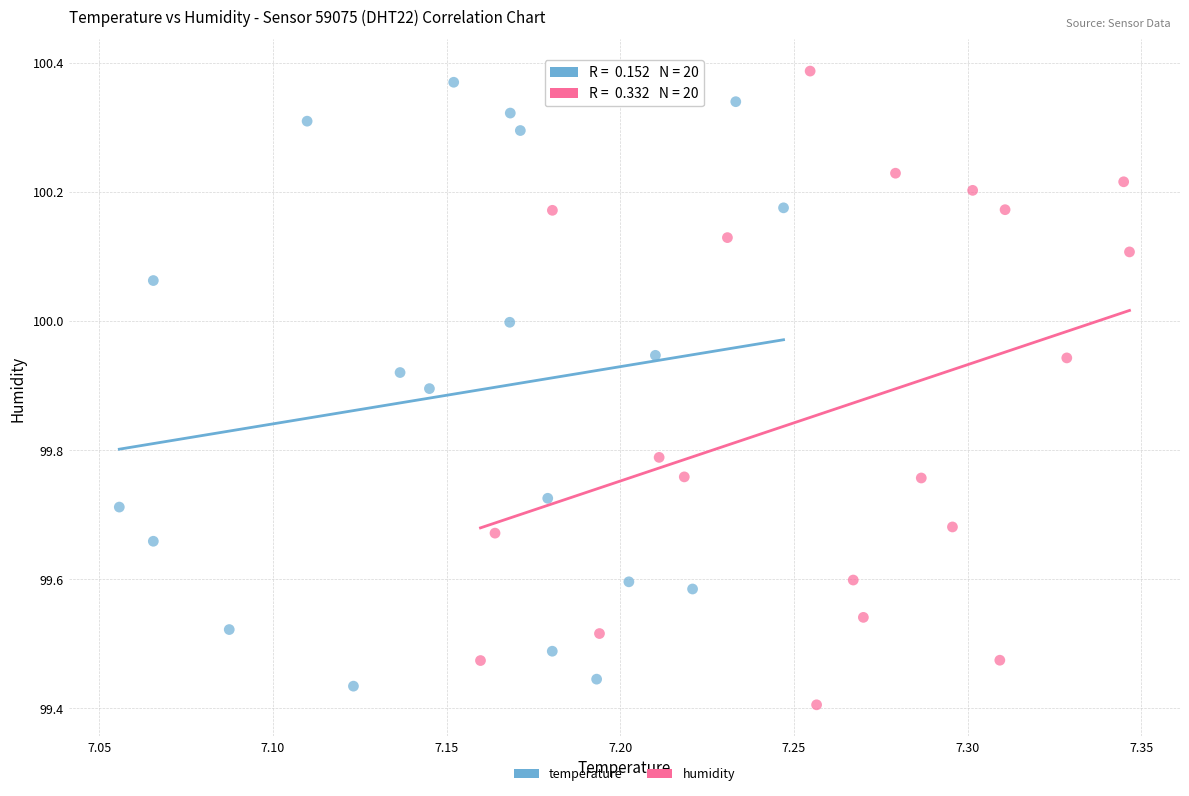

Which series has the widest spread of Y values?

humidity